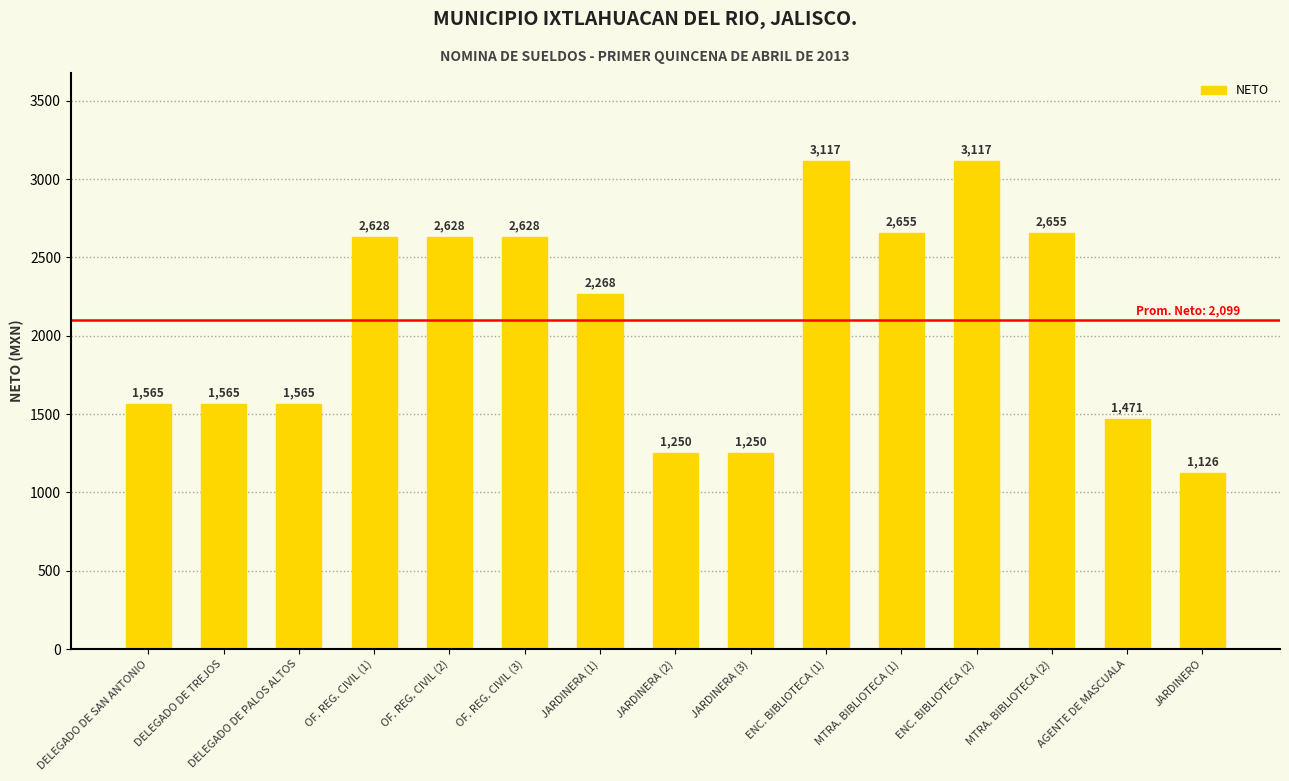

The chart shows a value of 3820 at JARDINERA (1). True or false?

False